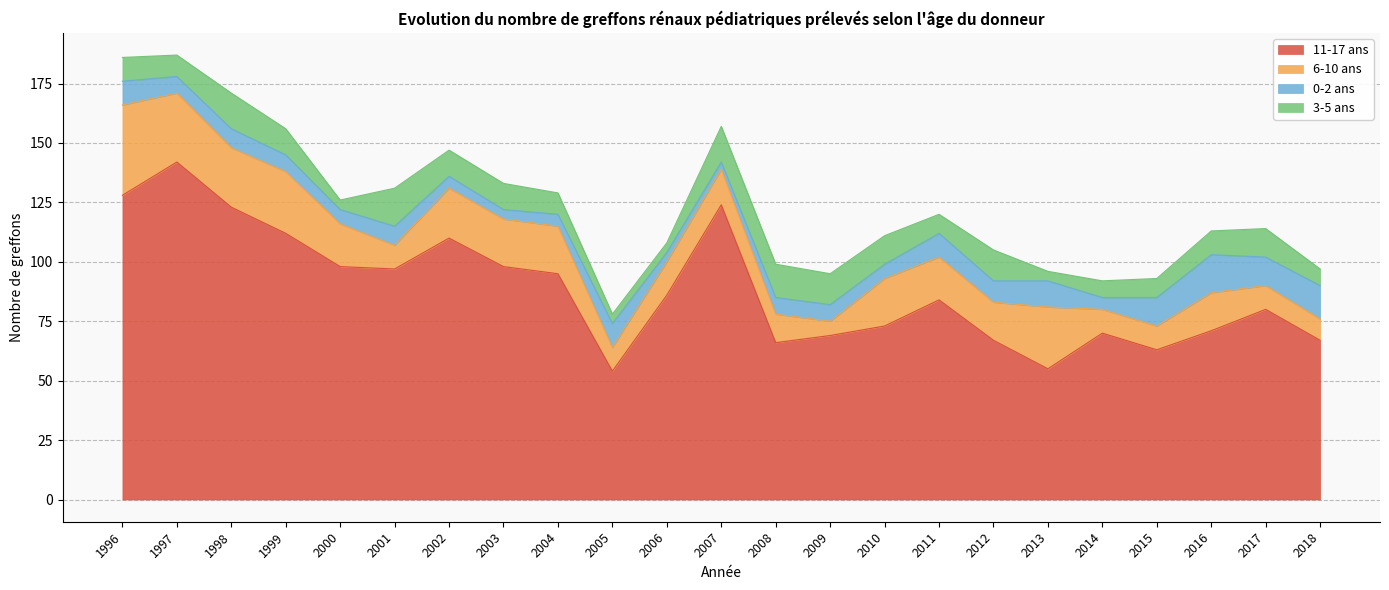

True or false: 3-5 ans has a value of 10 at 2016.

True